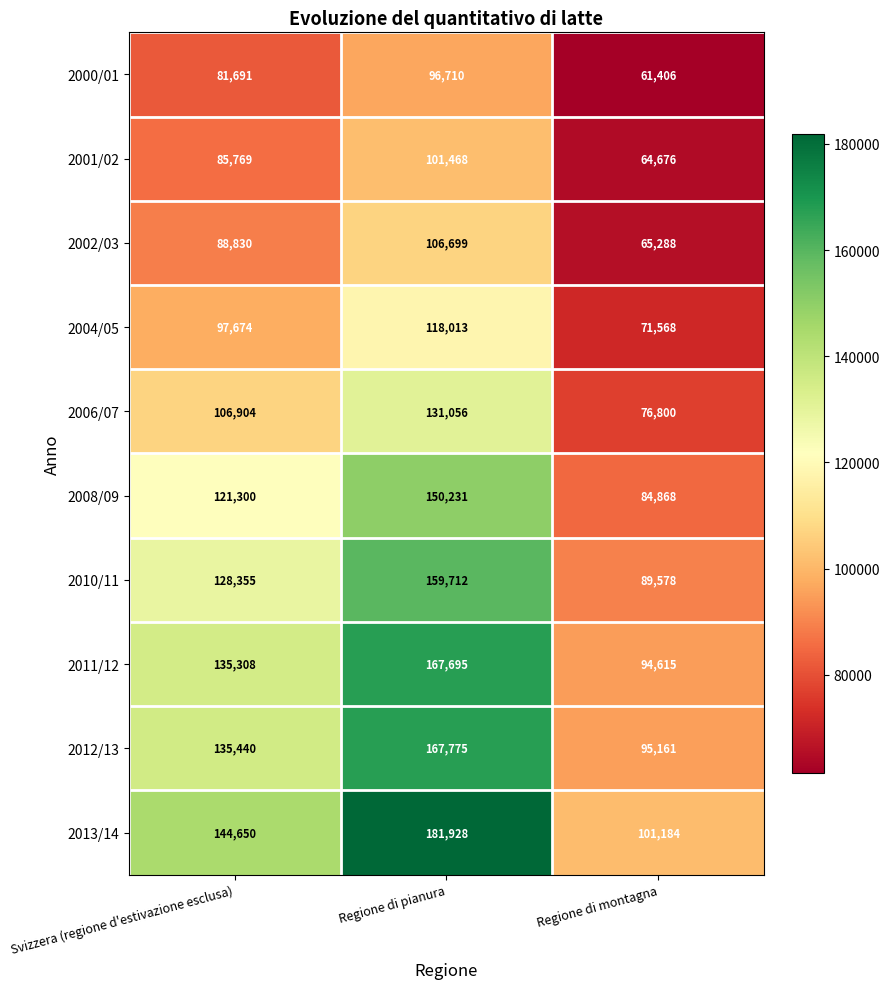

Reading left to right, what are all the values shown in this chart?

2000/01: 81691	96710	61406
2001/02: 85769	101468	64676
2002/03: 88830	106699	65288
2004/05: 97674	118013	71568
2006/07: 106904	131056	76800
2008/09: 121300	150231	84868
2010/11: 128355	159712	89578
2011/12: 135308	167695	94615
2012/13: 135440	167775	95161
2013/14: 144650	181928	101184